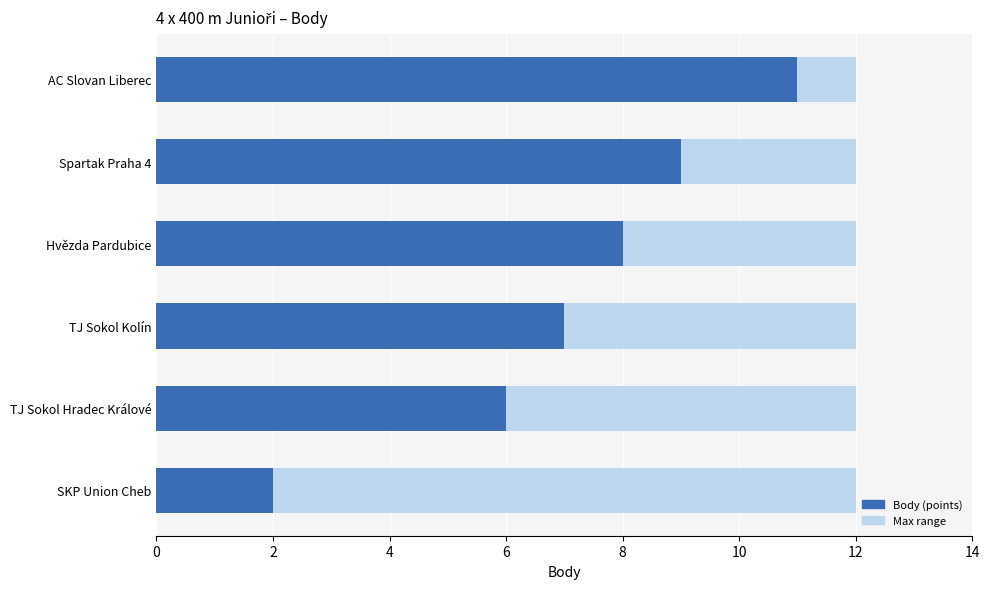

Are the bars horizontal?

Yes